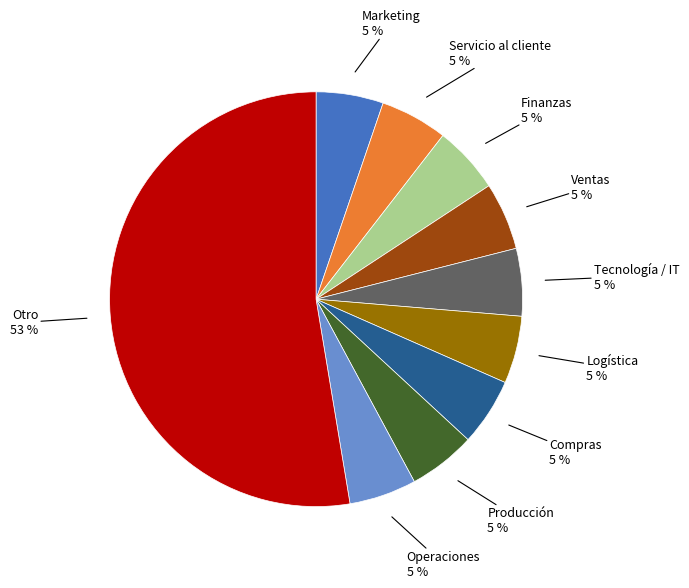

How many slices are in this pie chart?

10